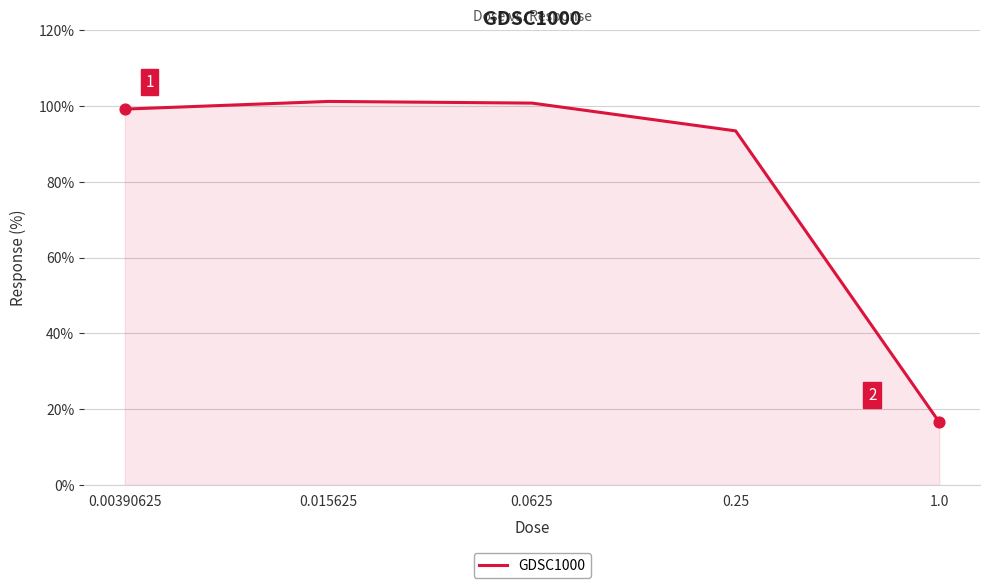

What is the change in value from 0.00390625 to 0.25?

-5.7